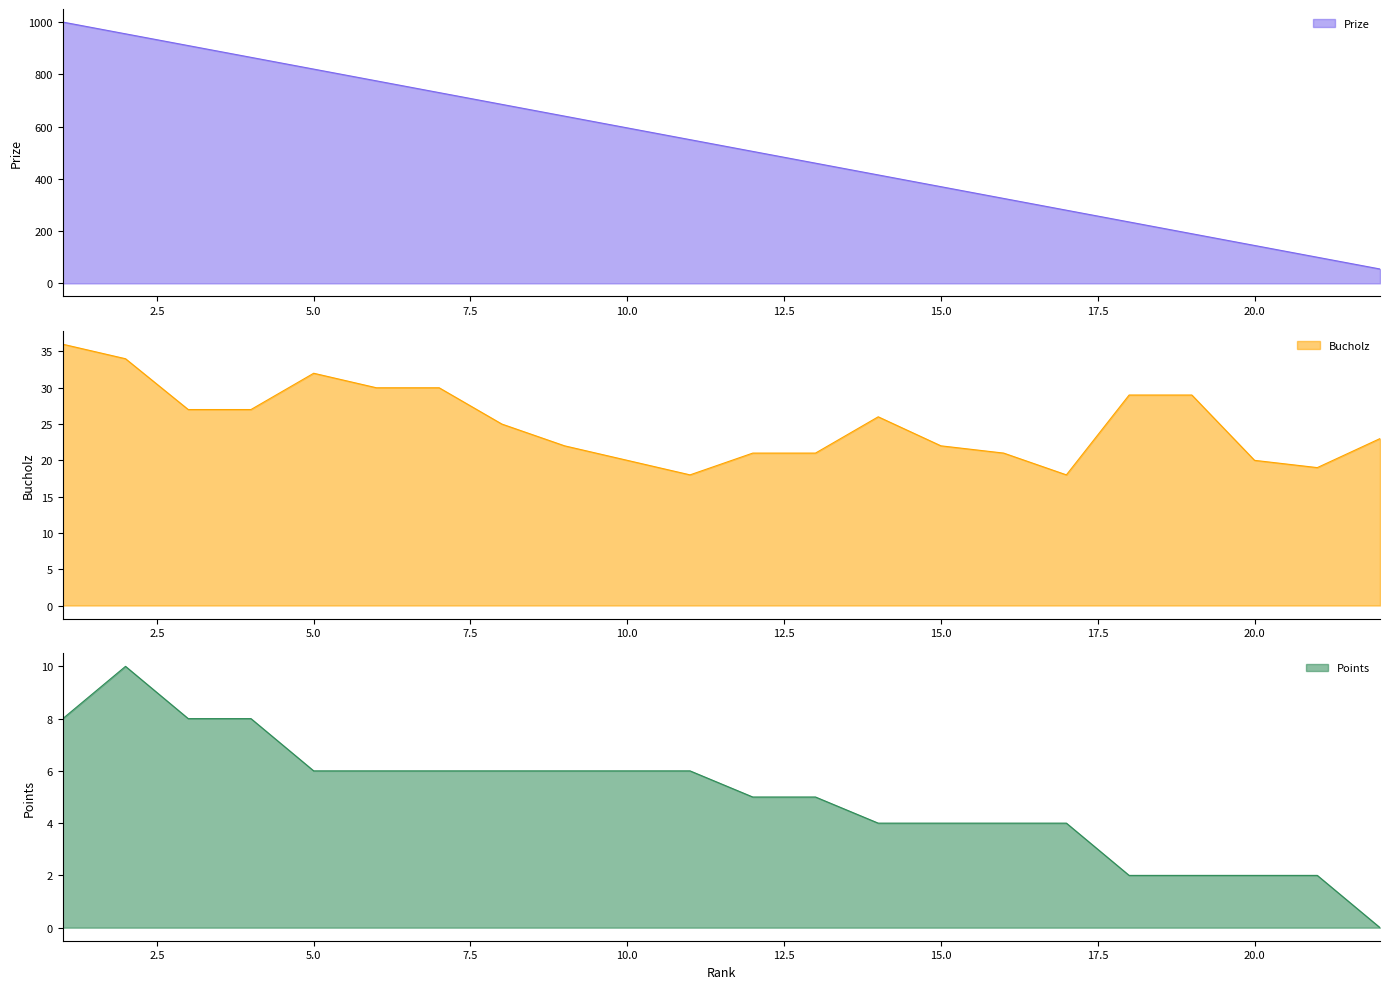

What is the highest value of the Prize series?

1000